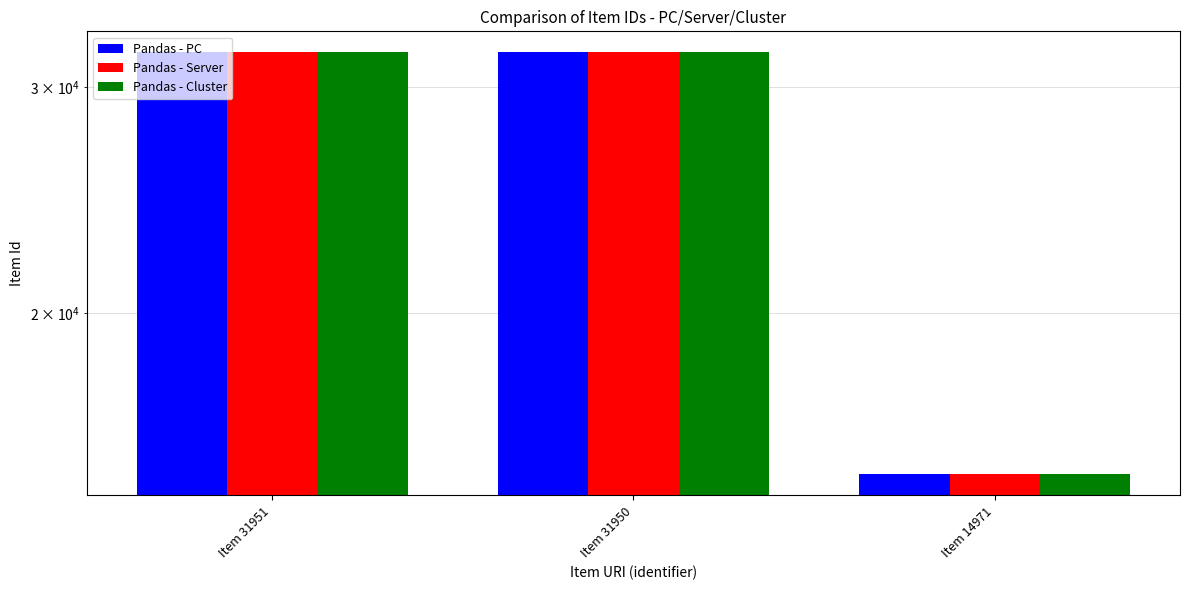

Which series changed the most between Item 31950 and Item 14971?

Pandas - PC